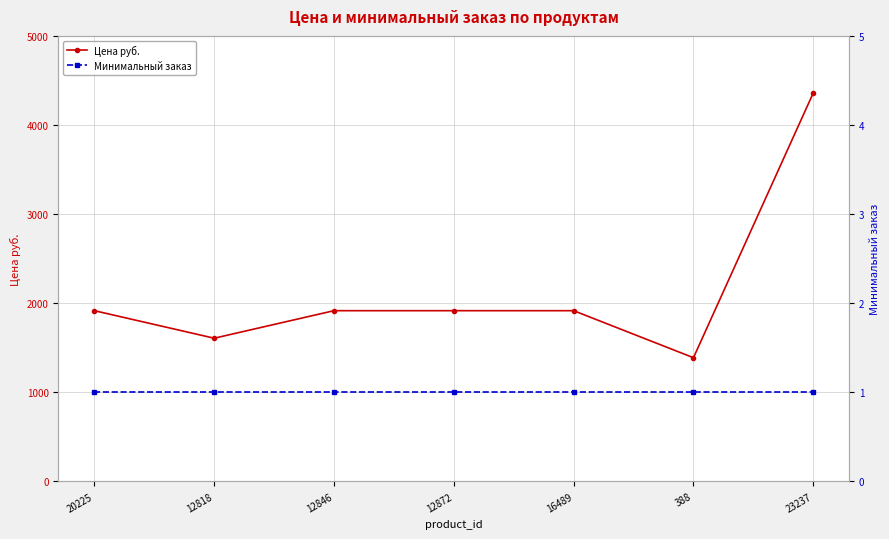

True or false: Минимальный заказ and Цена руб. intersect in this chart.

False